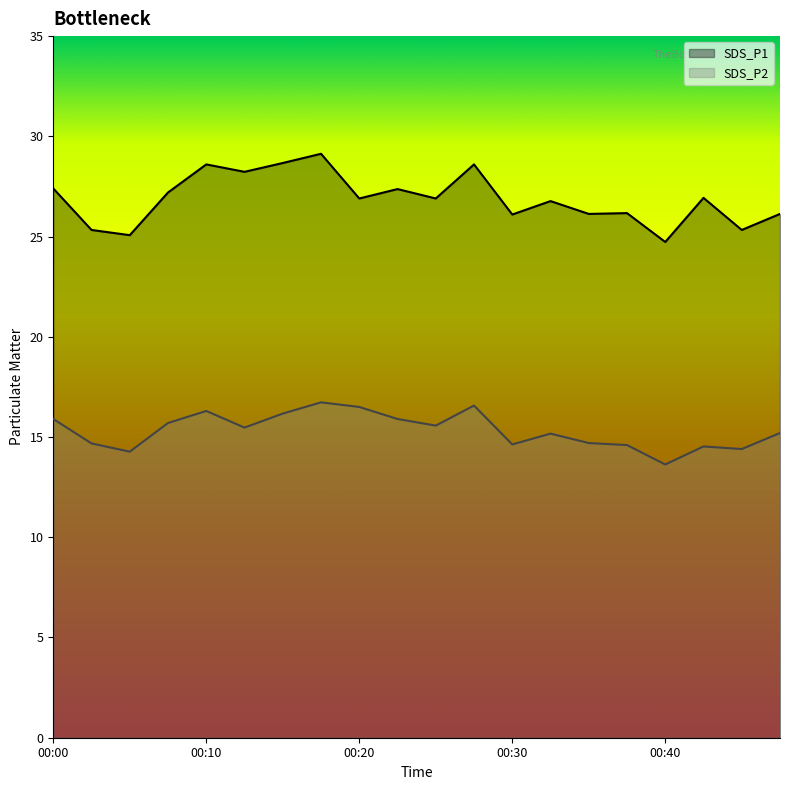

How many interior local valleys does the SDS_P1 series have?

8